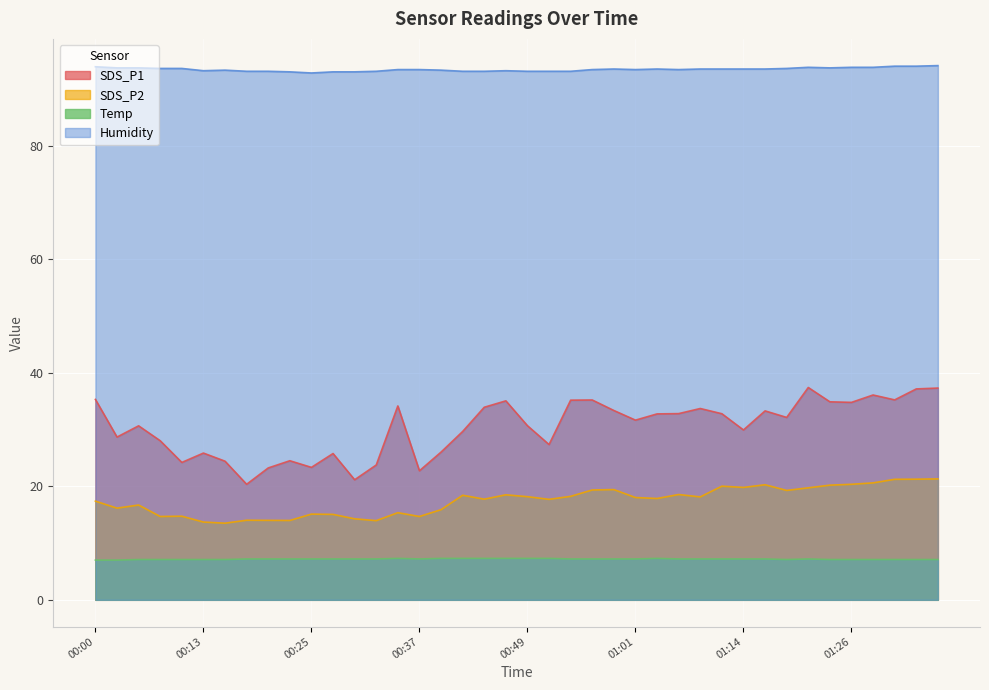

Which has a higher value, 00:20 or 00:15?

00:15